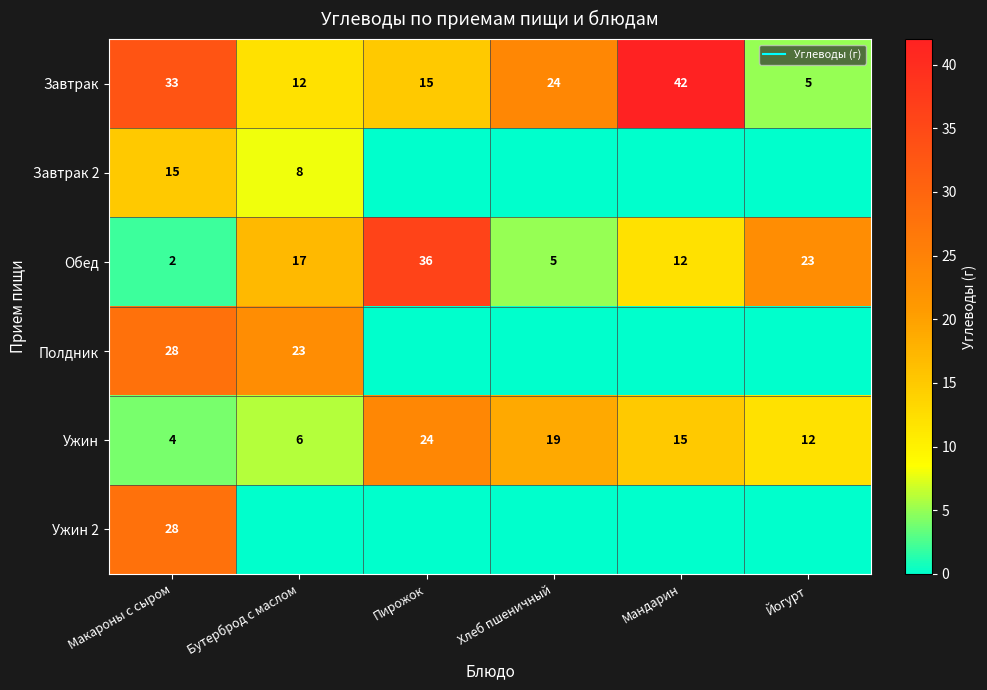

Count the Завтрак 2 values in the range 0 to 8.

5